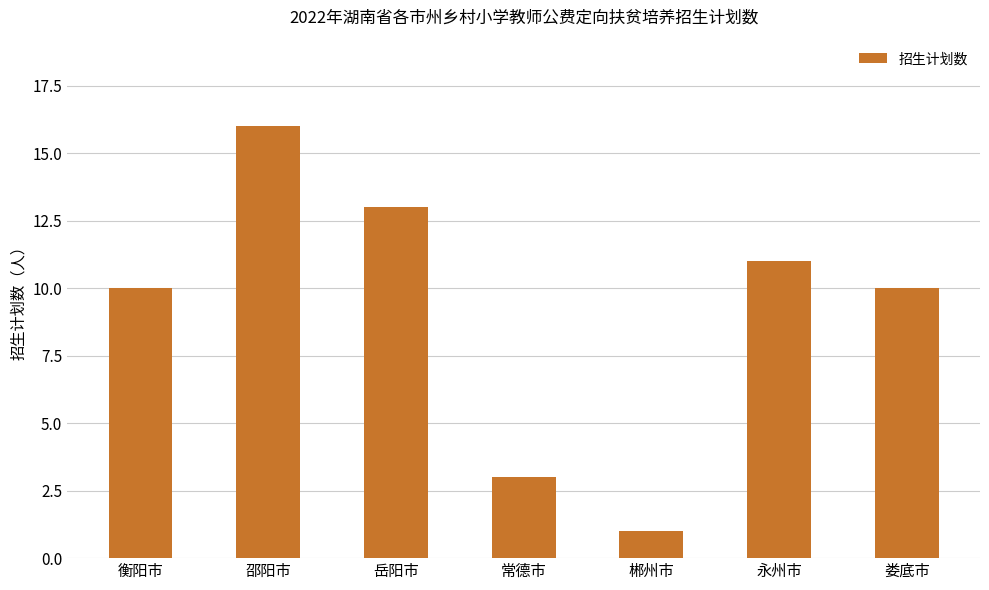

How many categories are shown in the chart?

7